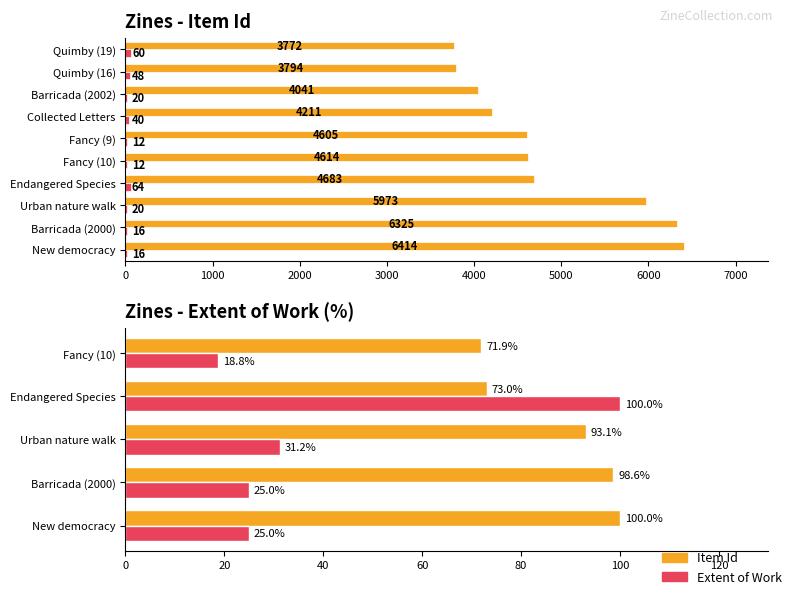

At how many categories does at least one series exceed 6089?

2